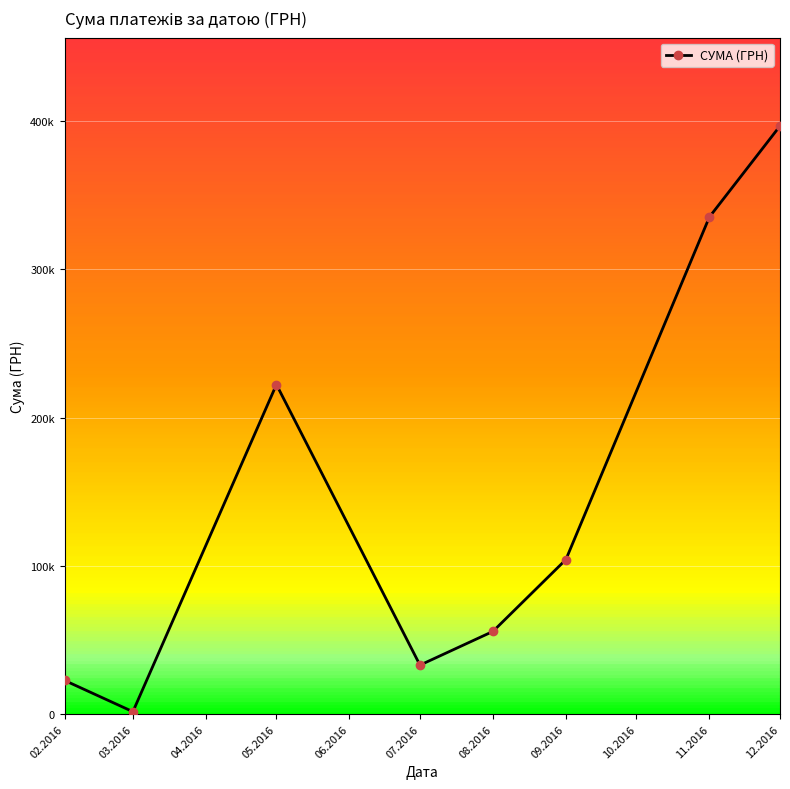

The chart shows a value of 50379.0 at 05.2016. True or false?

False